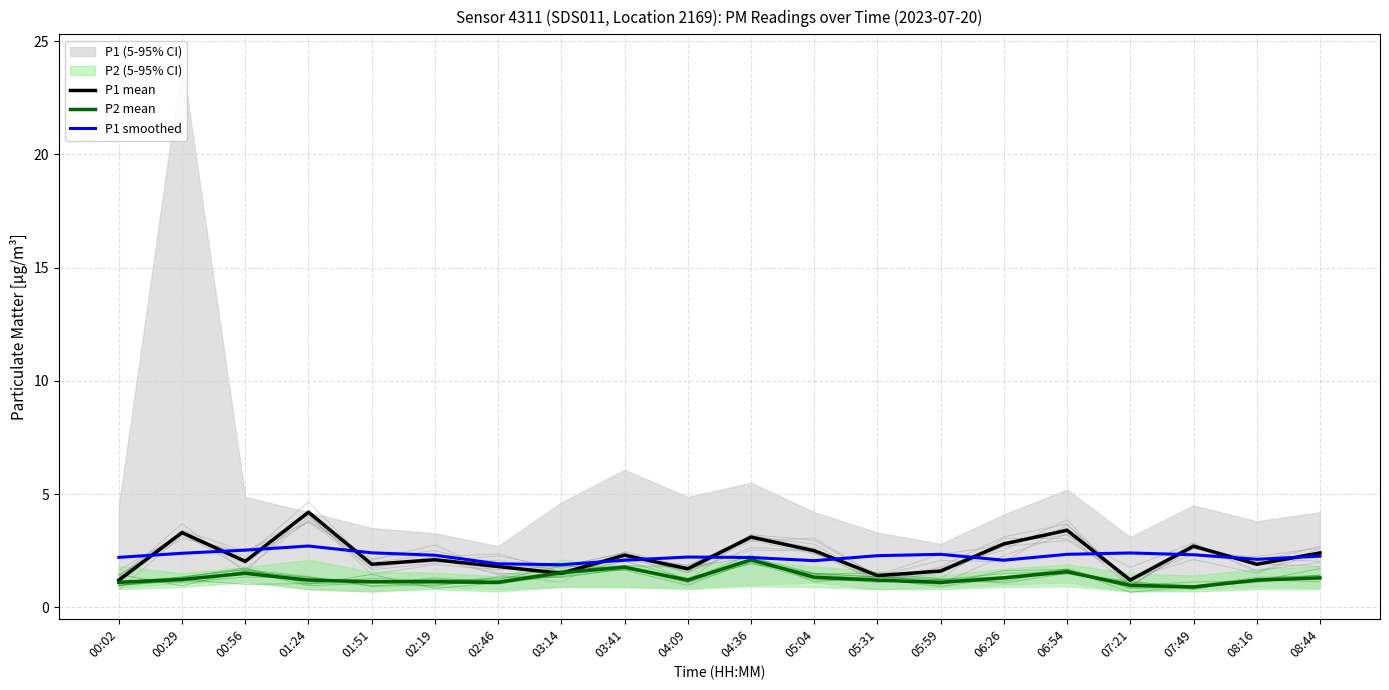

Reading right to left, extract all data points from this chart.

P1 mean: 2.4	1.9	2.7	1.2	3.4	2.8	1.6	1.4	2.5	3.1	1.7	2.3	1.5	1.8	2.1	1.9	4.2	2.0	3.3	1.2
P2 mean: 1.3	1.2	0.9	1.0	1.6	1.3	1.1	1.2	1.3	2.1	1.2	1.8	1.5	1.1	1.1	1.1	1.2	1.5	1.2	1.1
P1 smoothed: 2.3	2.1	2.3	2.4	2.3	2.1	2.3	2.3	2.1	2.2	2.2	2.1	1.9	1.9	2.3	2.4	2.7	2.5	2.4	2.2